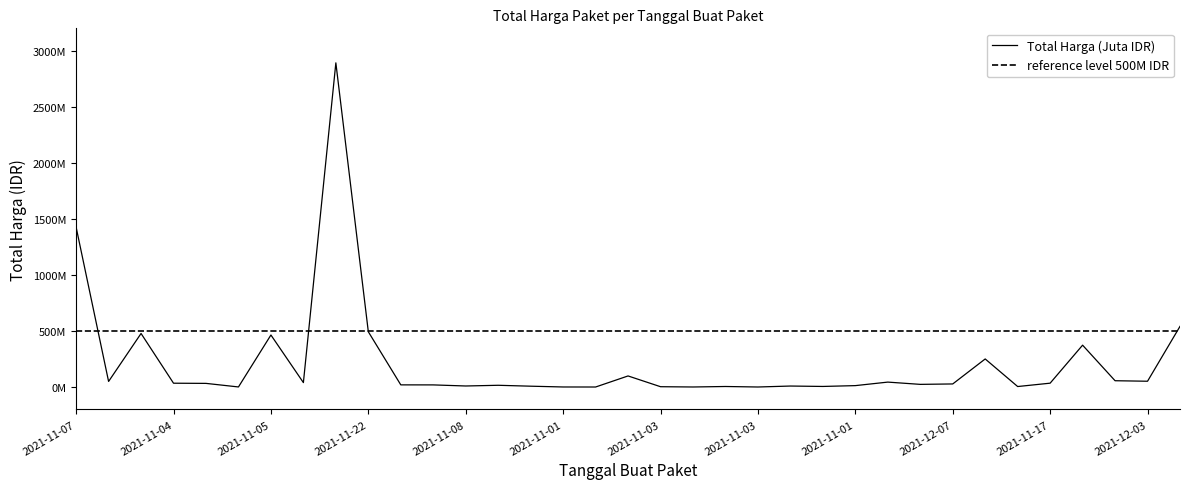

How many lines are shown in the chart?

1